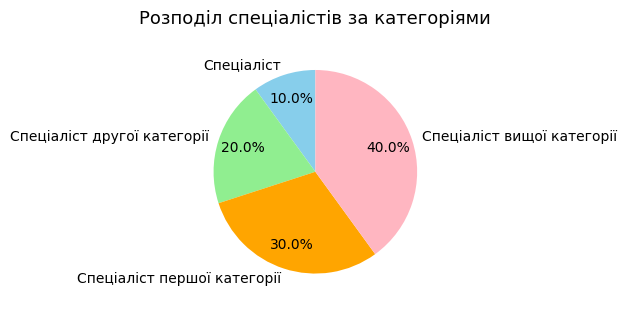

How many segments does this pie chart have?

4